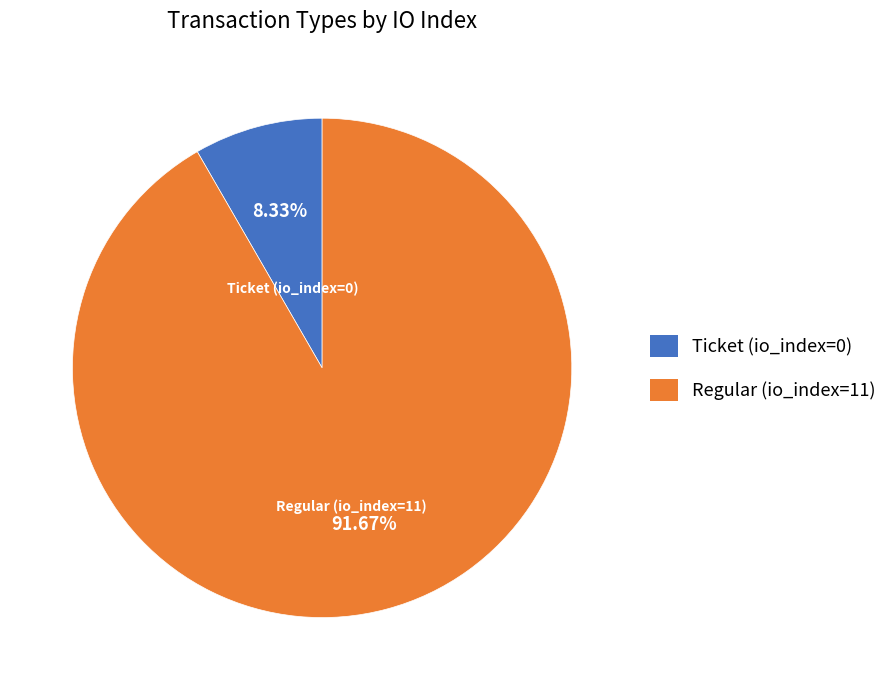

What is the smallest slice in the pie chart?

Ticket (io_index=0)